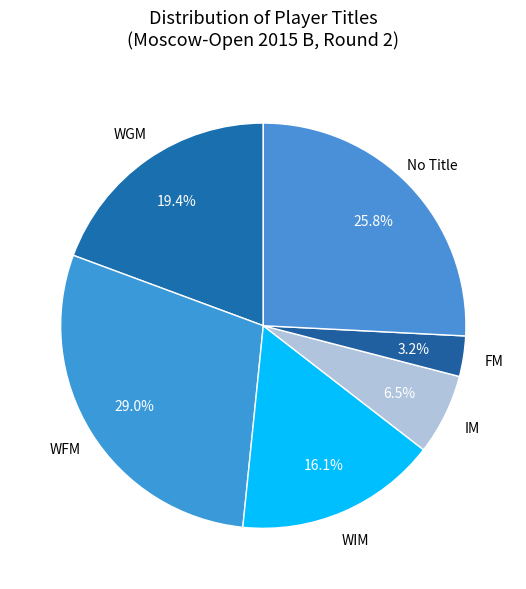

What is the largest slice in the pie chart?

WFM